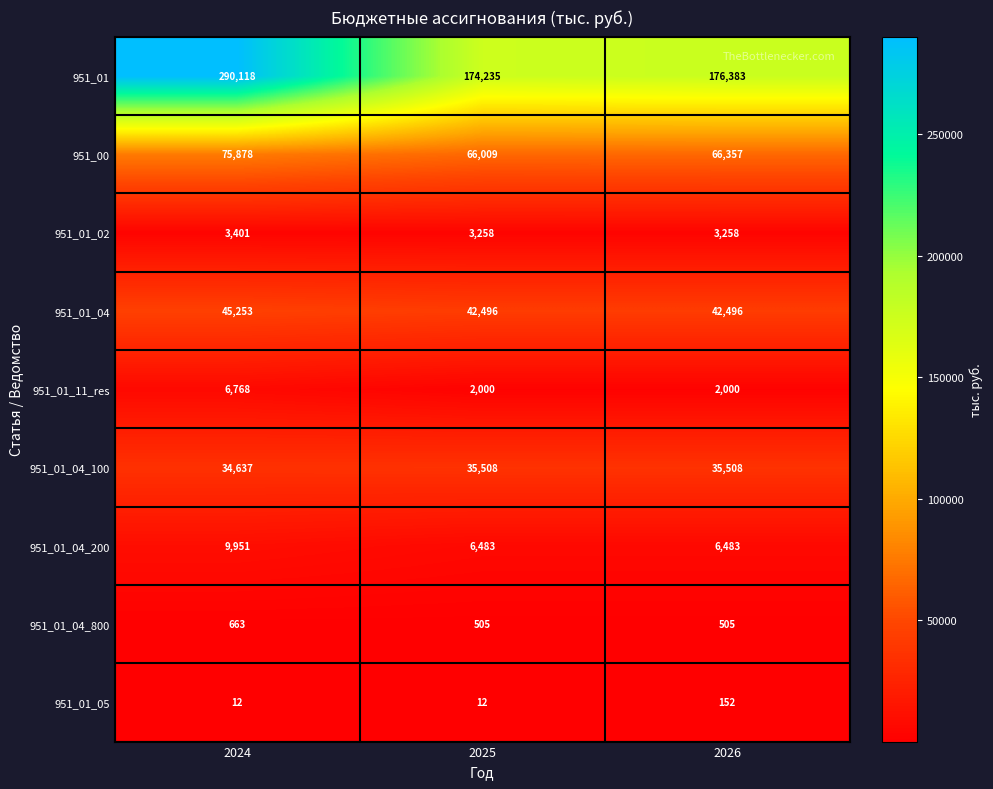

What is the total value across all series at 2024?

466681